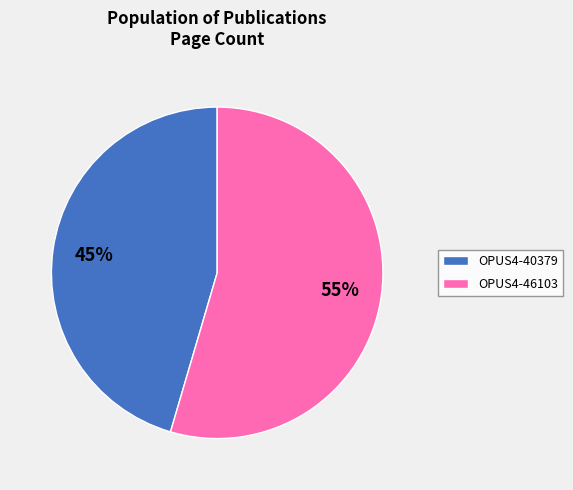

To the nearest percent, what is the combined percentage of OPUS4-46103 and OPUS4-40379?

100%